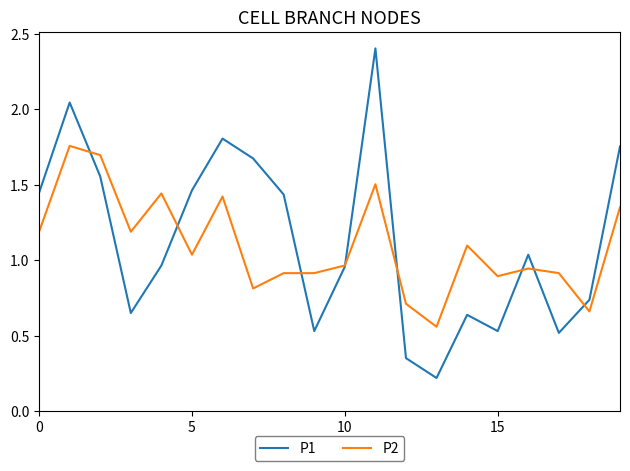

Which series has the largest range (max minus min)?

P1